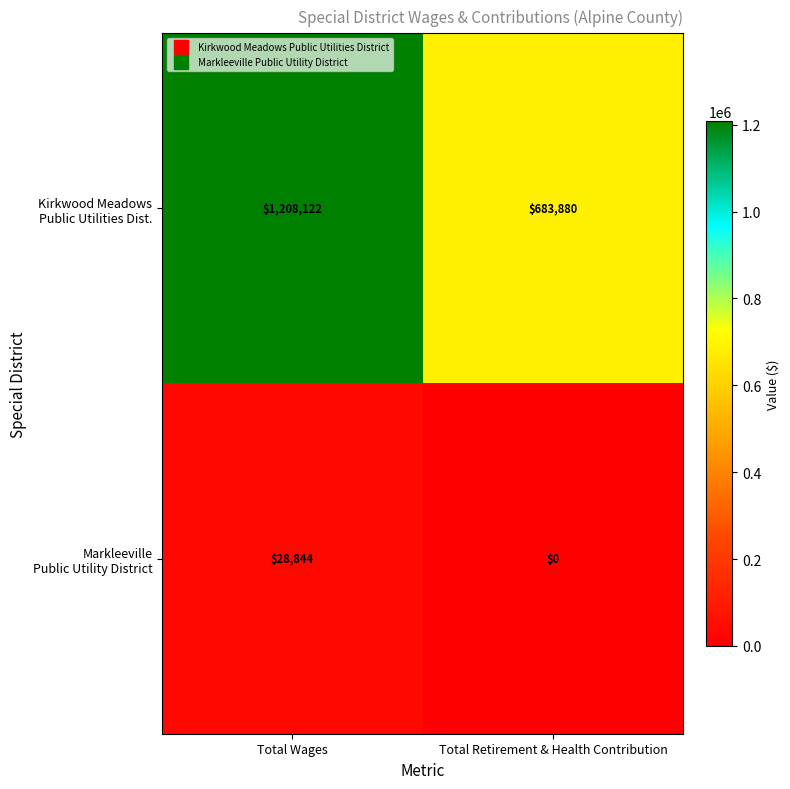

What is the spread (max minus min) of values at Total Wages?

1179278